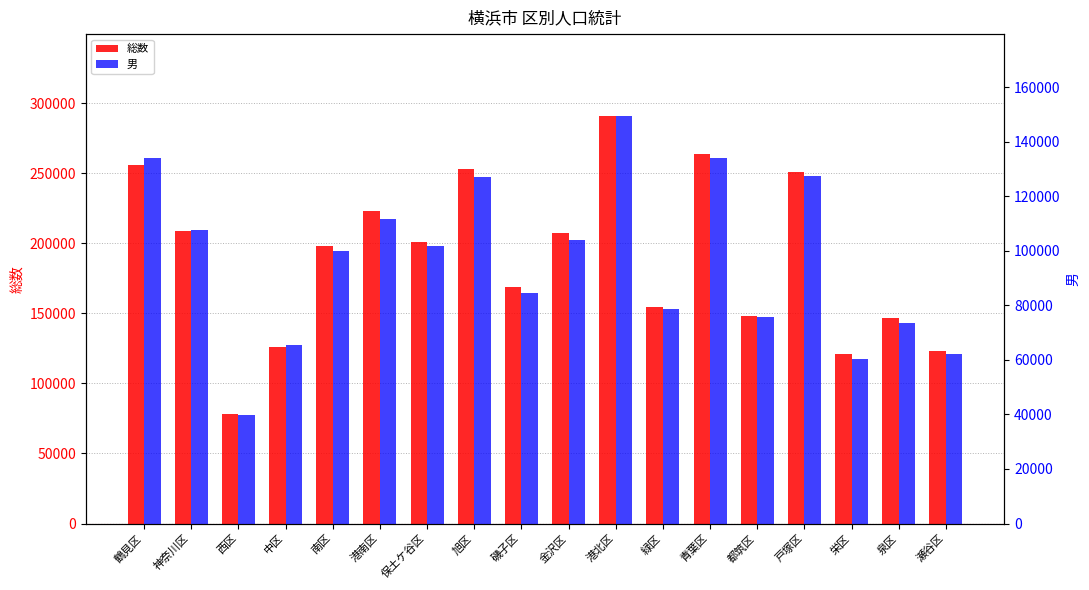

How many bars are there in total?

36